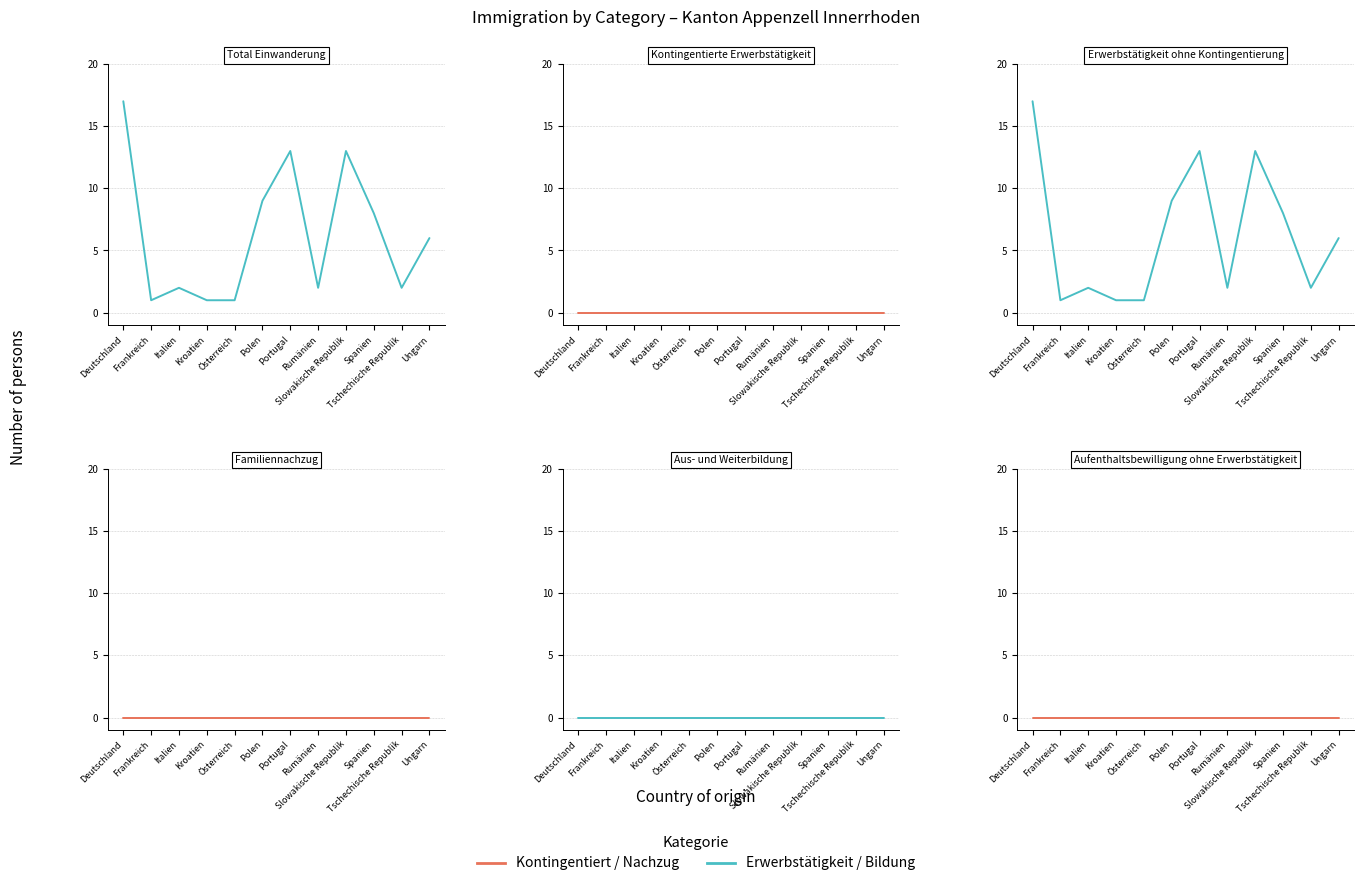

At which category is the sum across all series the highest?

Deutschland